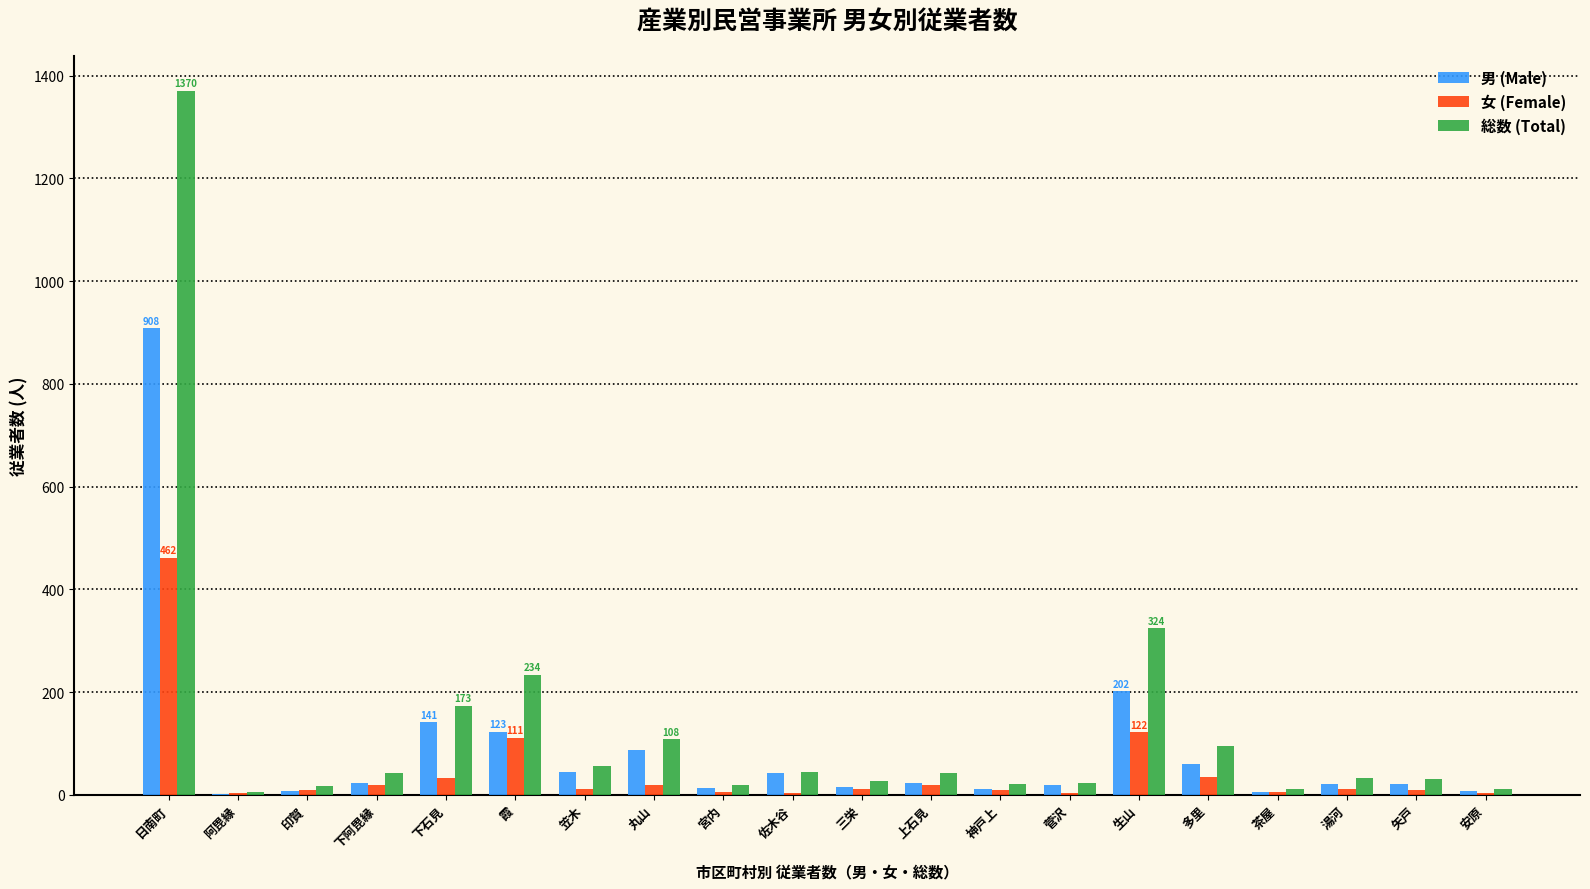

What is the sum of all 女 (Female) values?

911